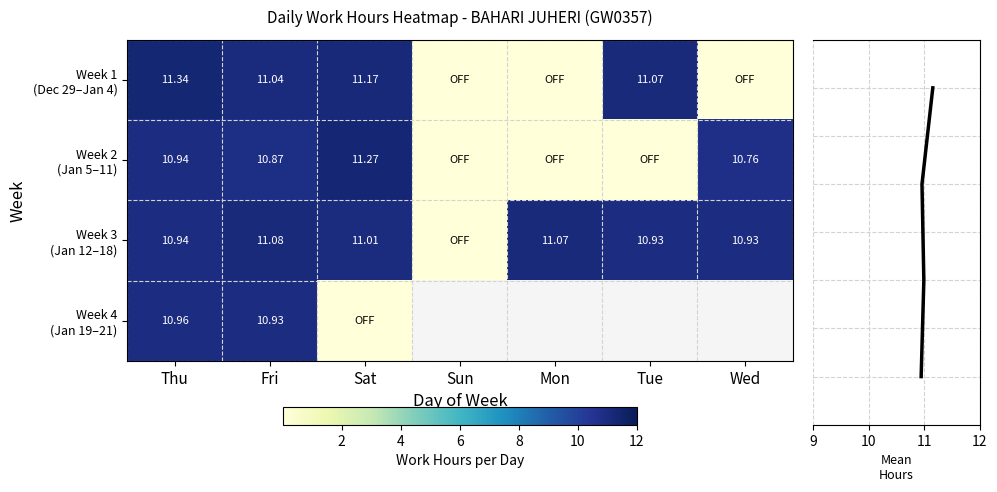

At which category does the chart reach its peak across all series?

29_Thu